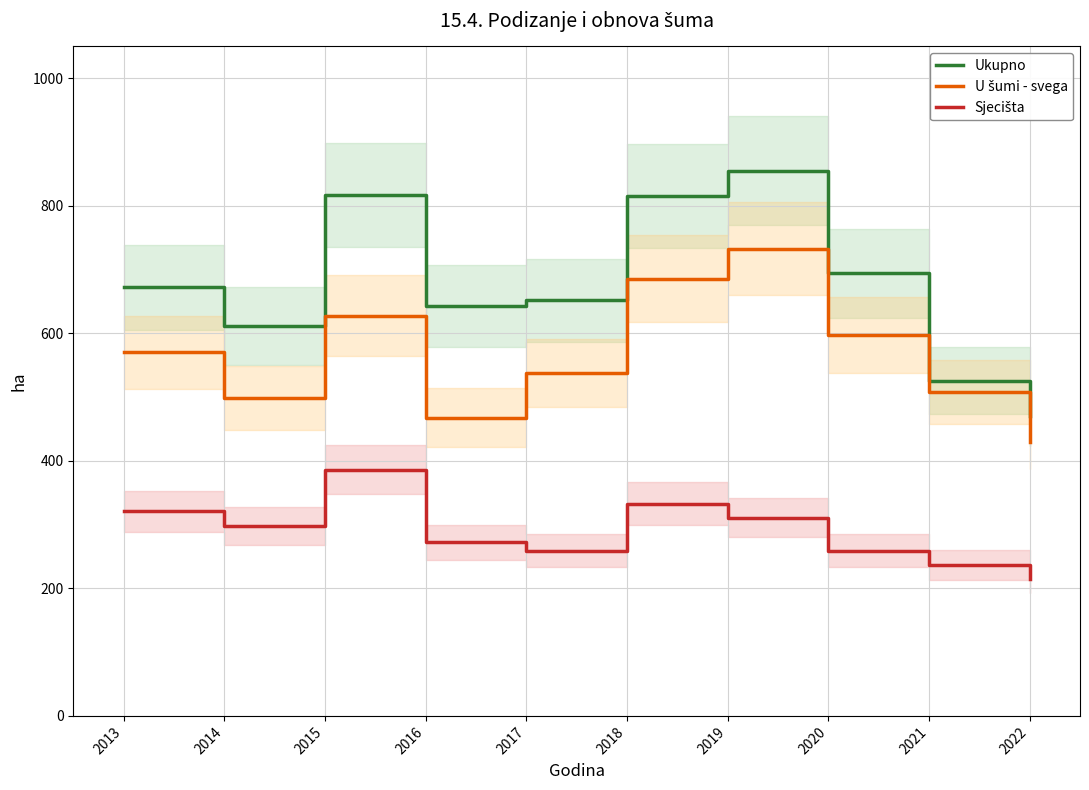

At how many categories does at least one series exceed 803?

3